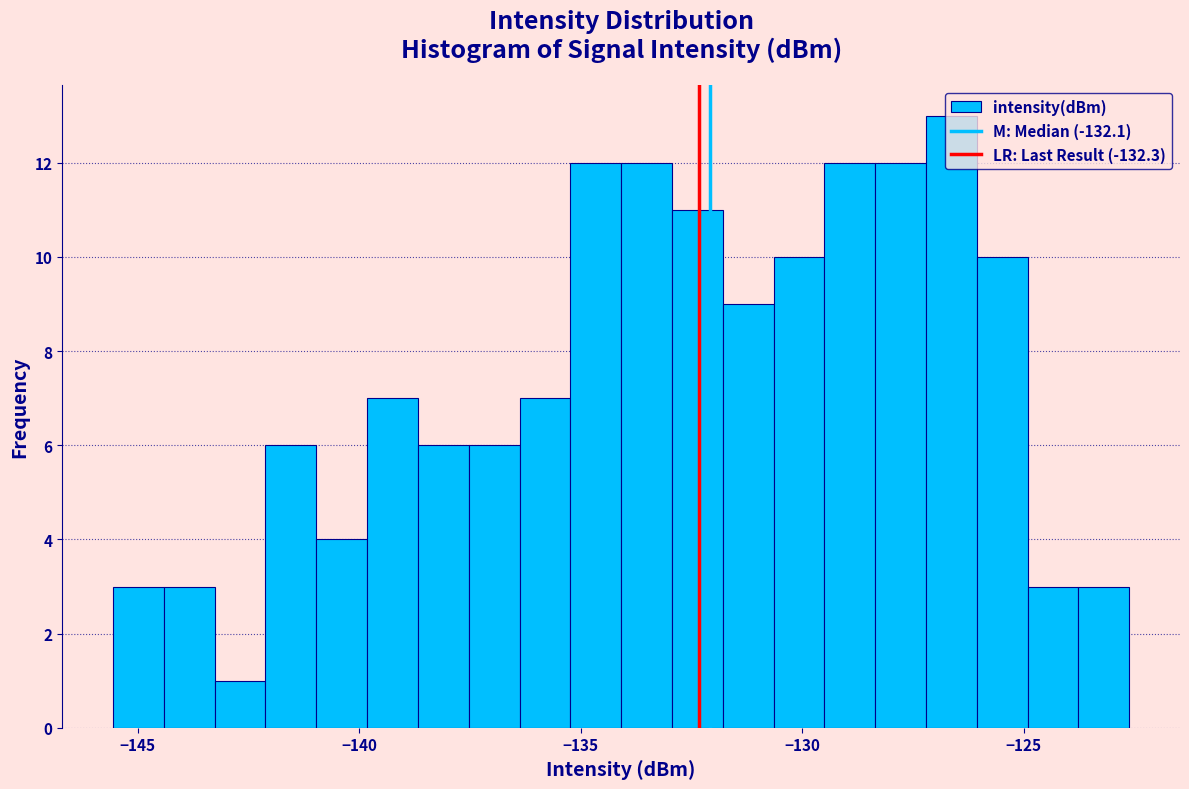

Around what value on the x-axis is the tallest bar? Give the approximate position of its centre, as read against the axis.

-126.5